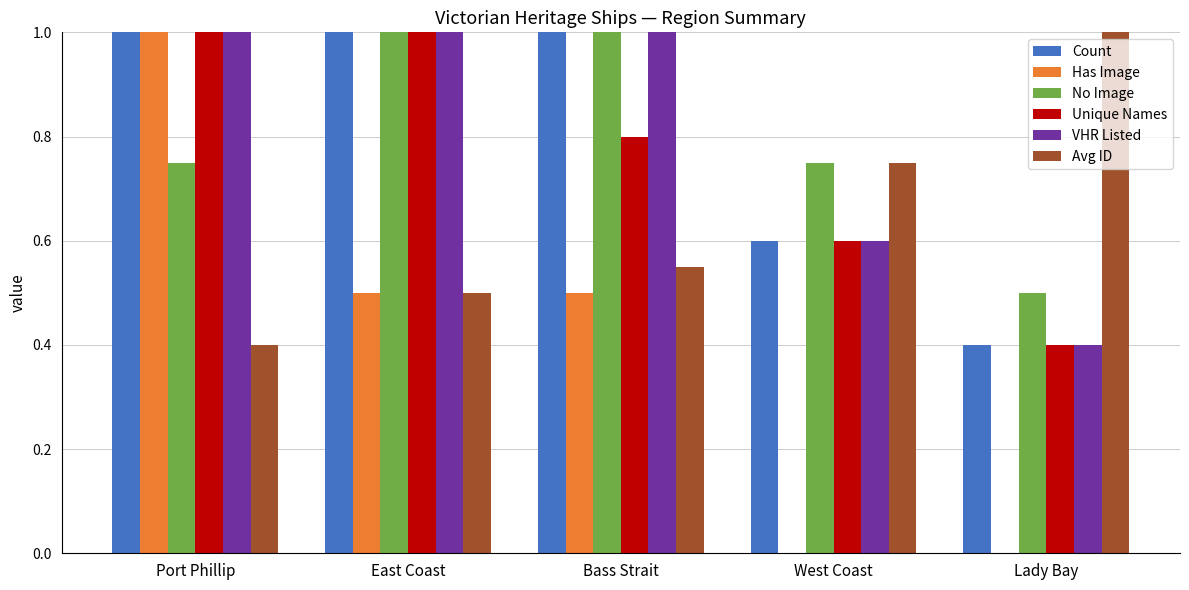

True or false: Avg ID has a value of 0.4 at Port Phillip.

True